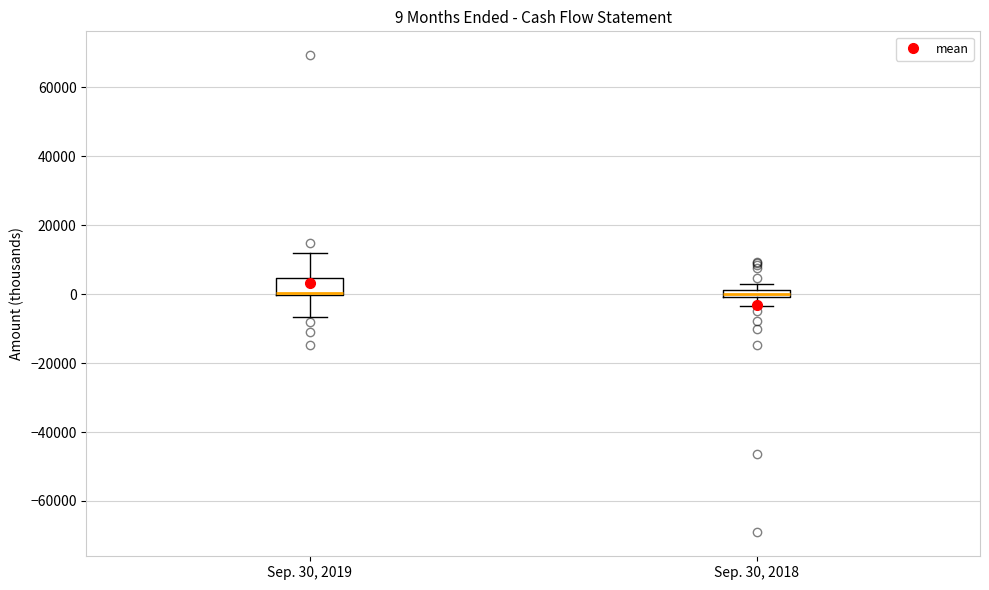

Comparing the boxes themselves (not the whiskers), which one is the tallest?

Sep. 30, 2019